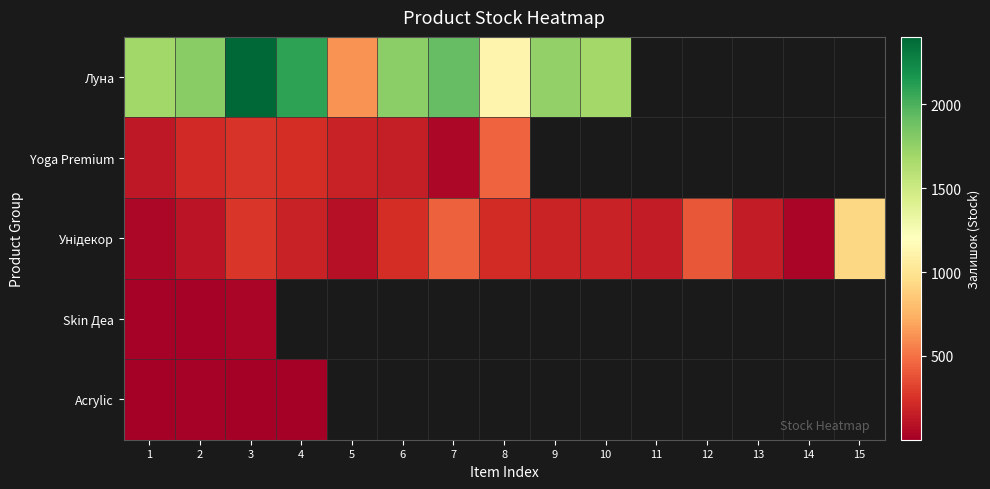

What is the difference between the maximum and minimum values in the Луна series?

1777.0